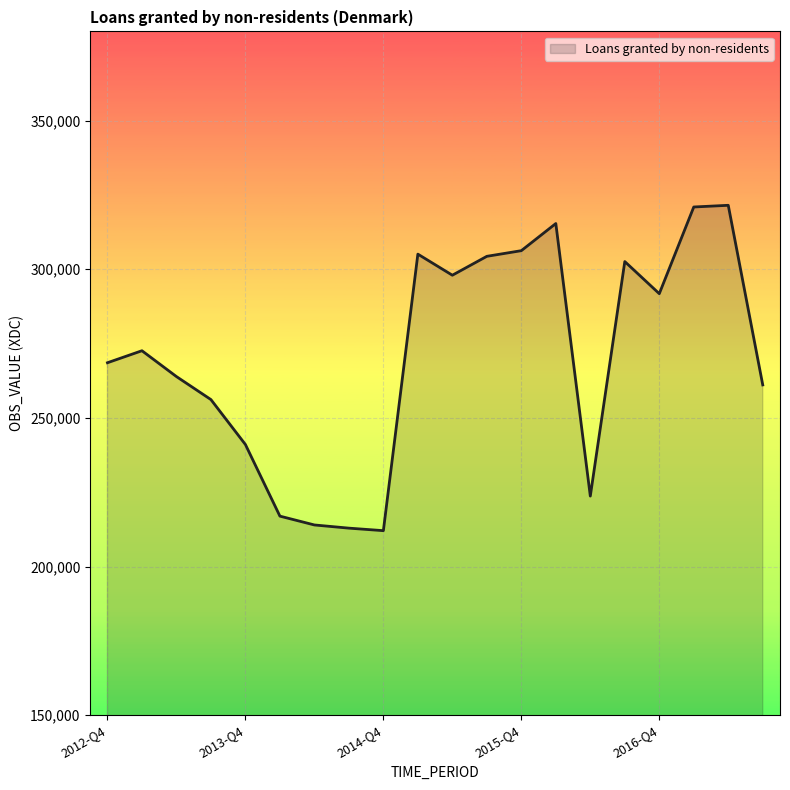

What is the maximum value shown in the chart?

321502